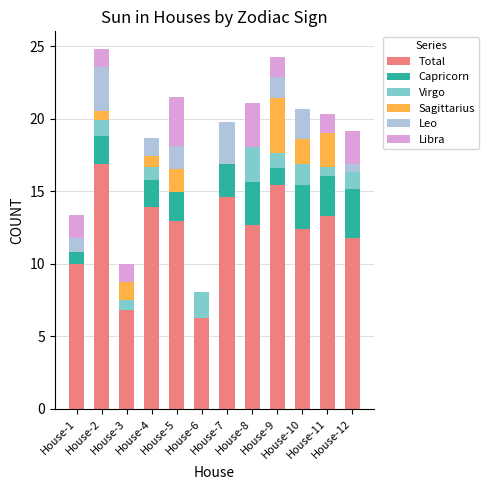

What is the highest value of the Total series?

16.9